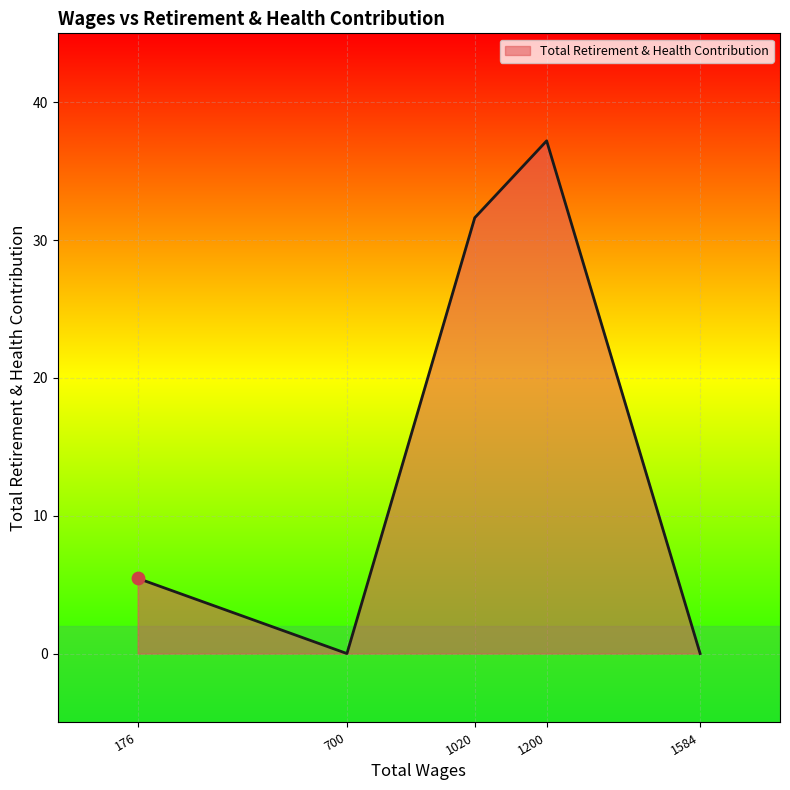

Which has a higher value, 1200 or 176?

1200